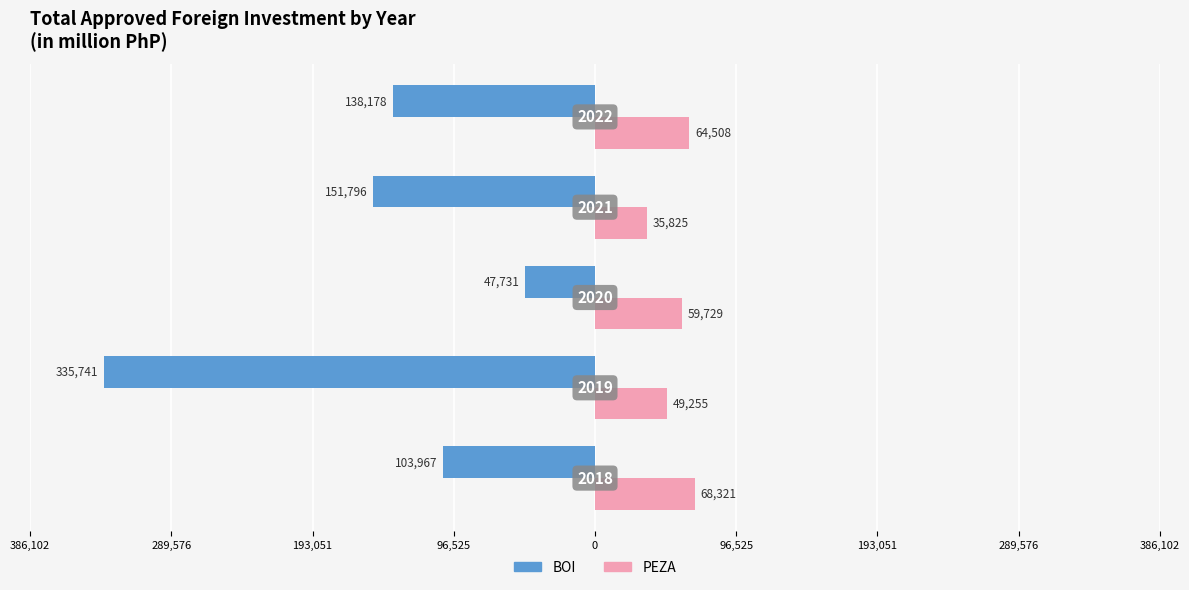

What are all the series names shown in the legend?

BOI, PEZA